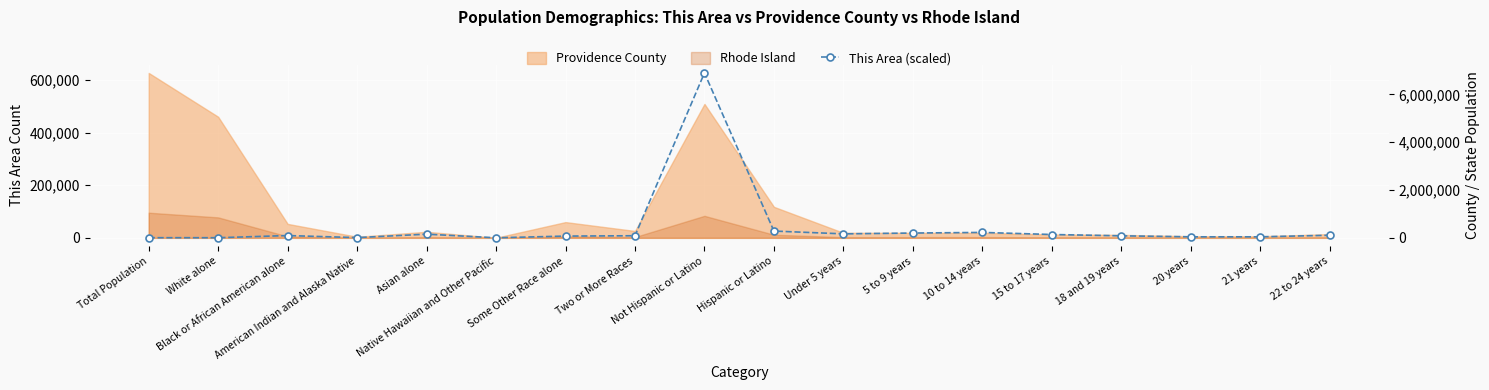

What is the label of the 12th point from the right?

Some Other Race alone